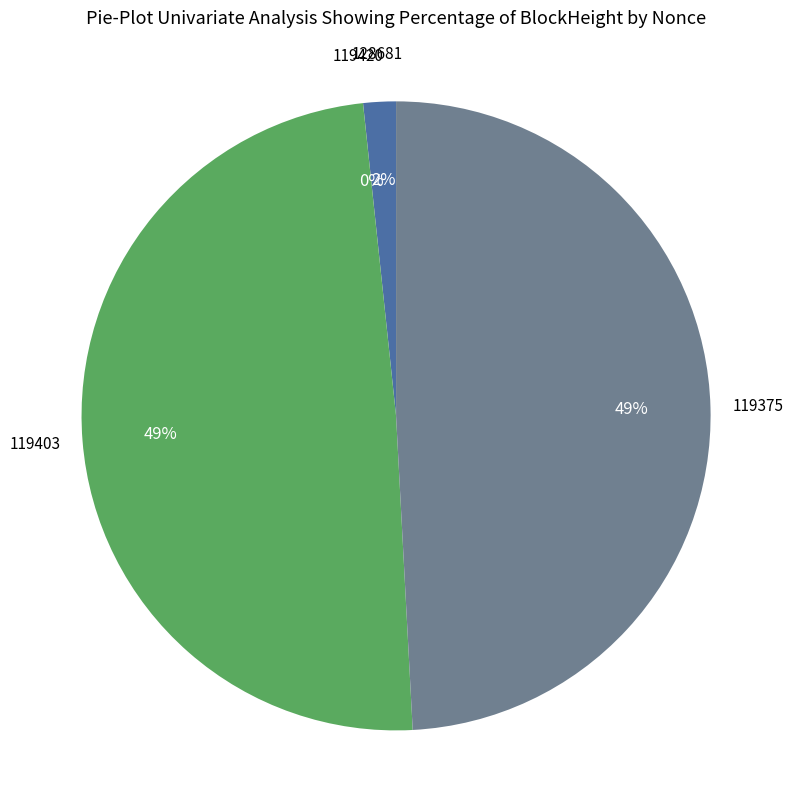

Between 128681 and 119375, which is larger?

119375